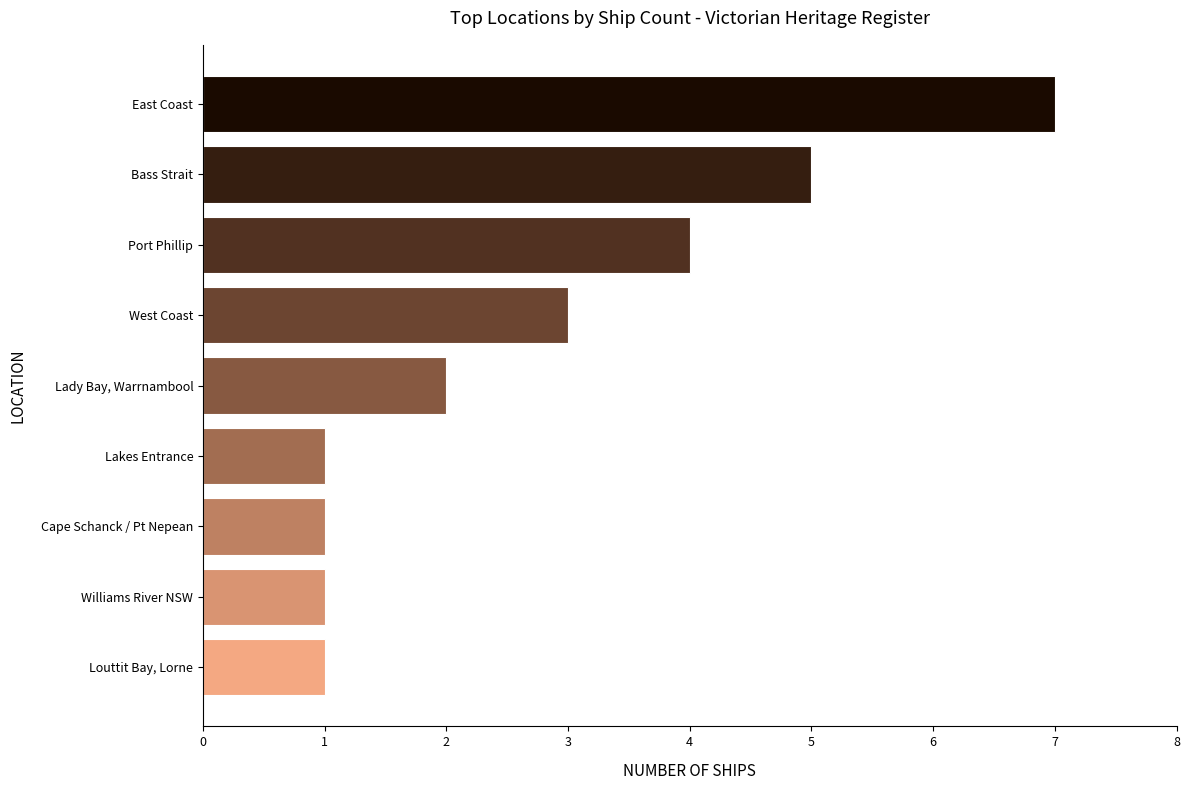

Which has a higher value, Port Phillip or West Coast?

Port Phillip